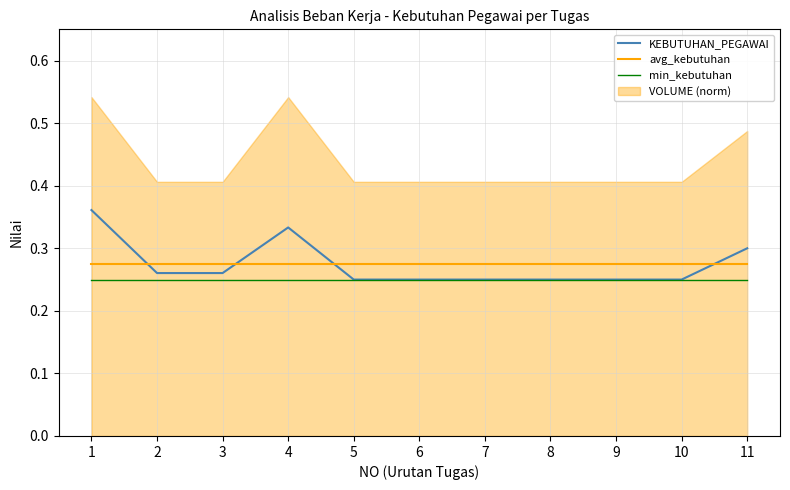

Is it true that avg_kebutuhan equals 0.2 at 6?

False